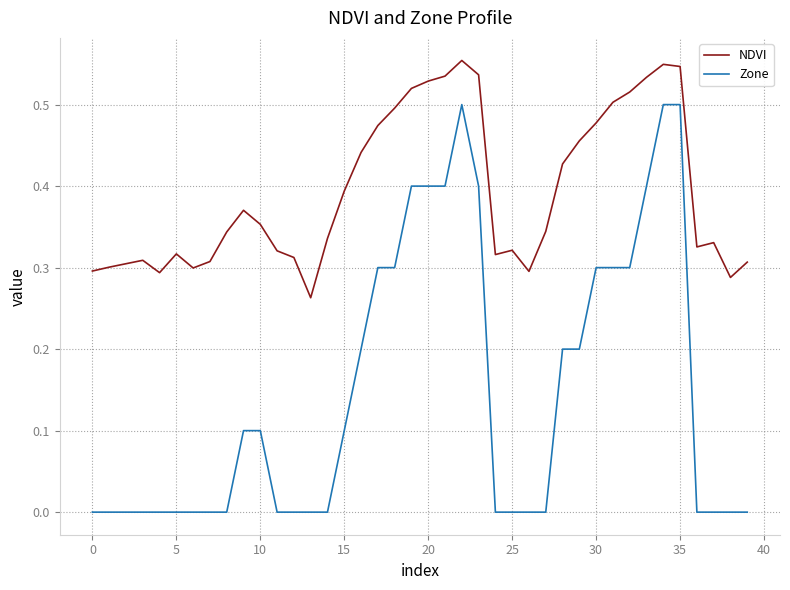

True or false: NDVI and Zone cross at least once.

False